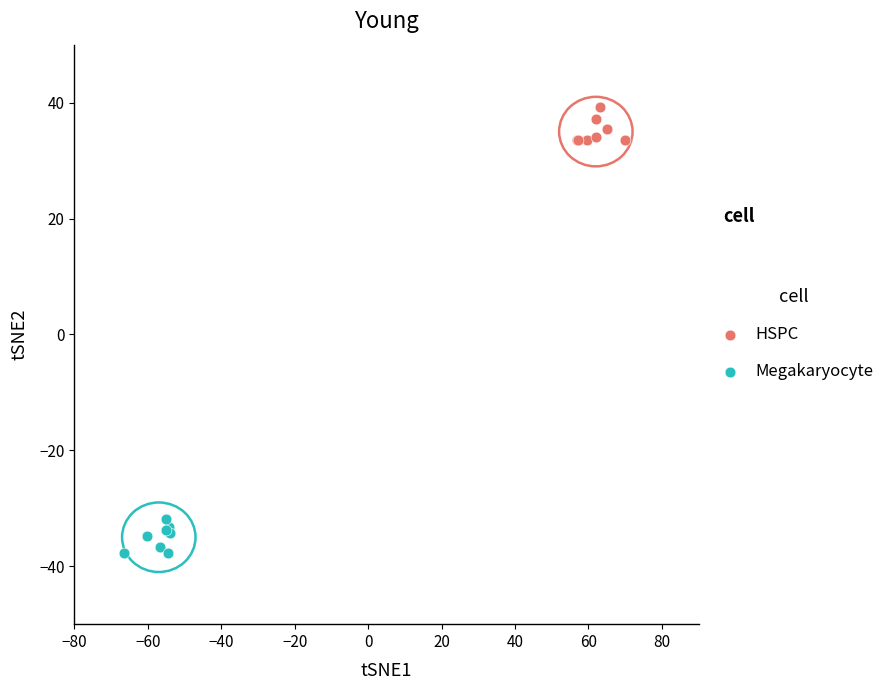

Which series contains the lowest Y value?

Megakaryocyte